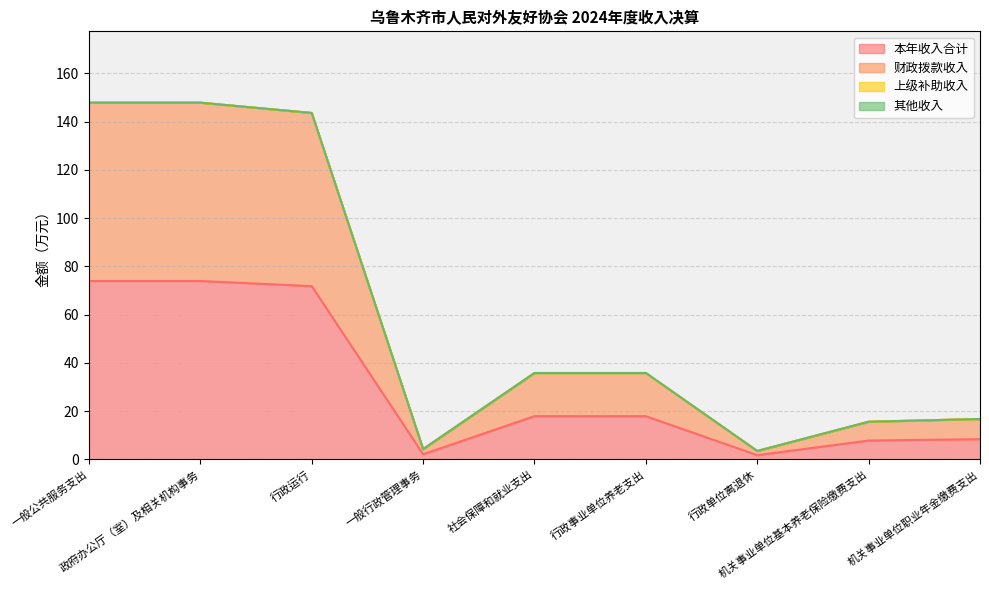

Which label corresponds to the largest value in the chart?

一般公共服务支出